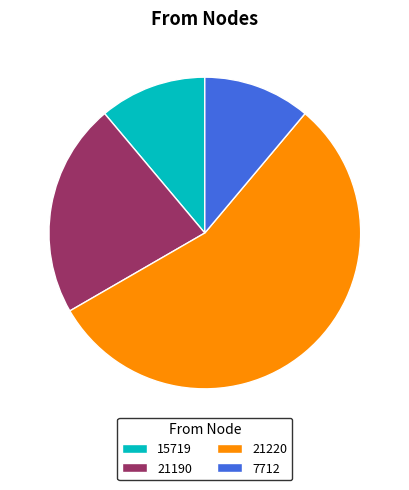

Count the number of slices in the pie.

4